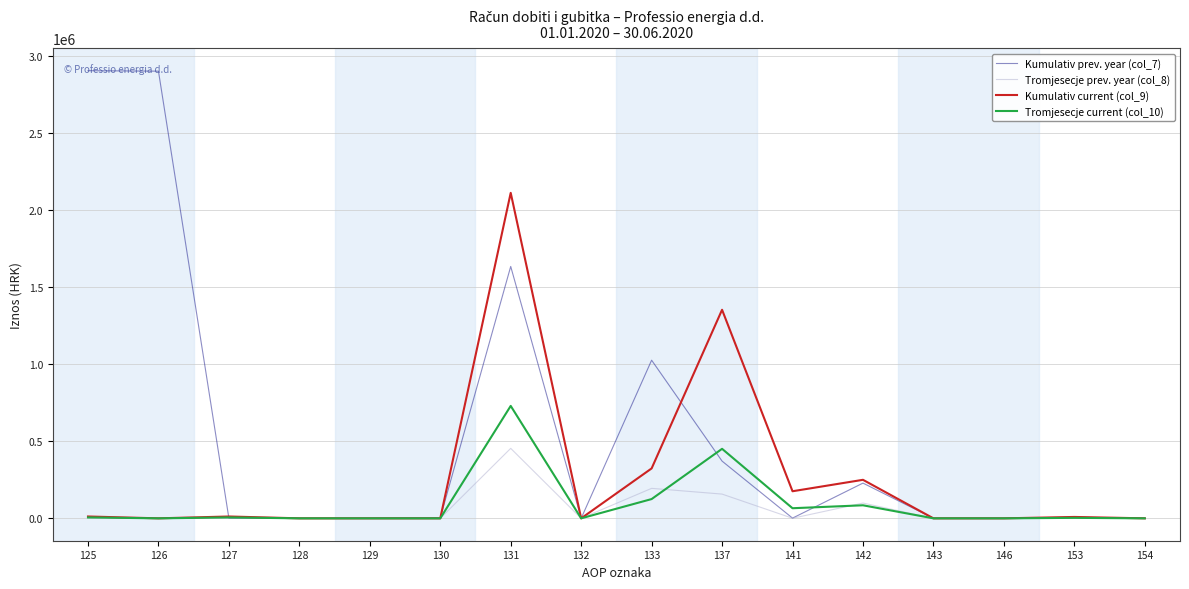

What is the difference between the Kumulativ current (col_9) values at 143 and 137?

1352565